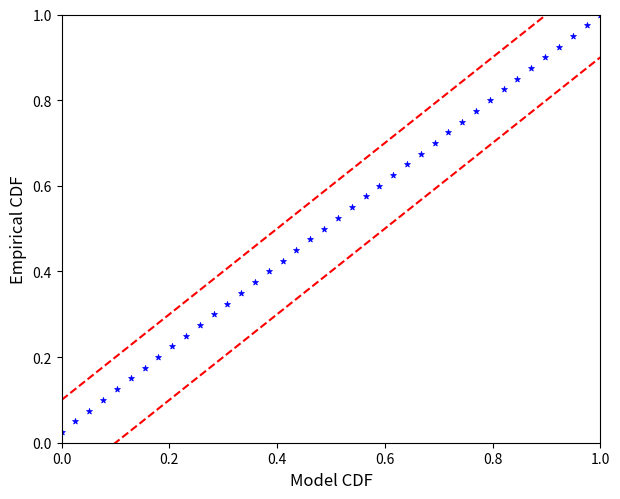

Count the number of points in this scatter plot.

40